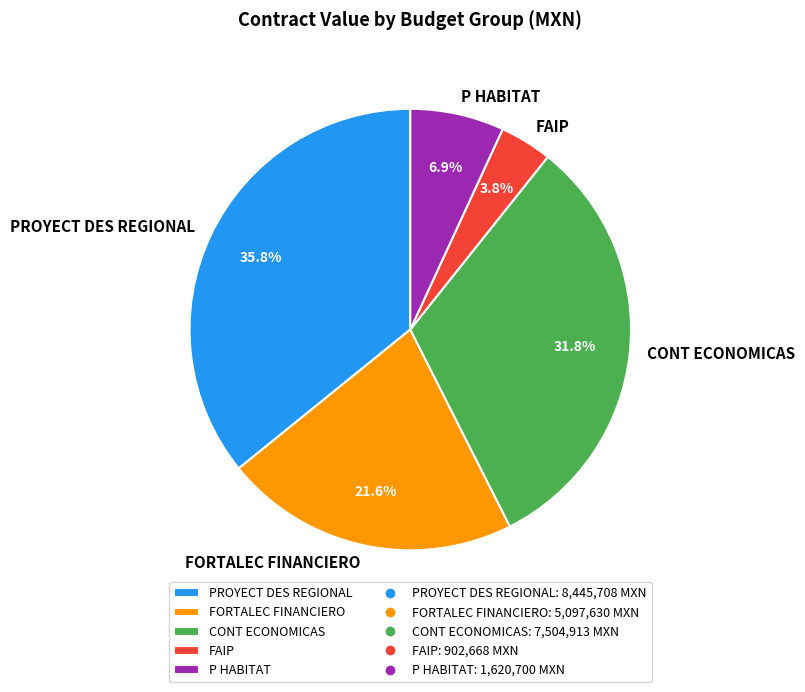

Is there any slice that represents more than half of the pie?

No